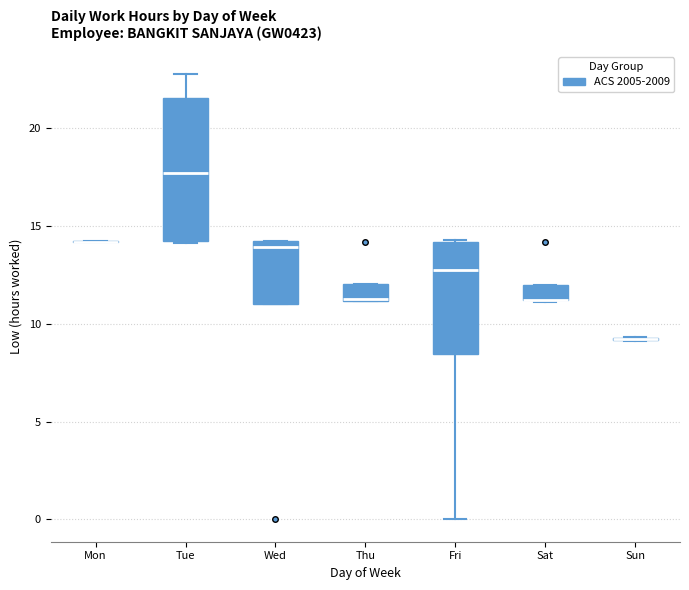

Reading left to right, read every box against the y-axis: the position of its median line, the range the box covers, and the ends of its whiskers. The values are not printed on the chart, so give them approximately, as read against the axis.

Mon: box collapsed to a line at 14.0, whiskers 14.0 to 14.0
Tue: median 17.5, box 14.0 to 21.5, whiskers 14.0 to 22.5
Wed: median 14.0 (just below the box's upper edge), box 11.0 to 14.0, whiskers 11.0 to 14.0
Thu: median 11.0 (drawn on the box's lower edge), box 11.0 to 12.0, whiskers 11.0 to 12.0
Fri: median 12.5, box 8.5 to 14.0, whiskers 0.0 to 14.5
Sat: median 11.0 (drawn on the box's lower edge), box 11.0 to 12.0, whiskers 11.0 to 12.0
Sun: box collapsed to a line at 9.0, whiskers 9.0 to 9.5